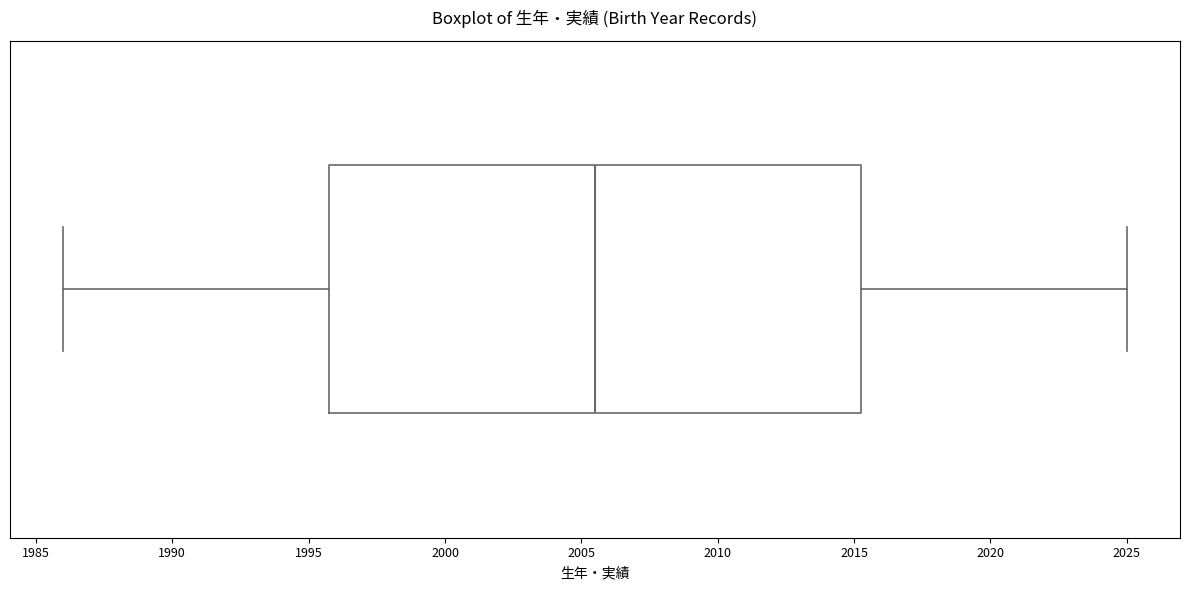

Where does the left whisker of the box end on the x-axis? The values are not printed on the chart, so give them approximately, as read against the axis.

1986.0